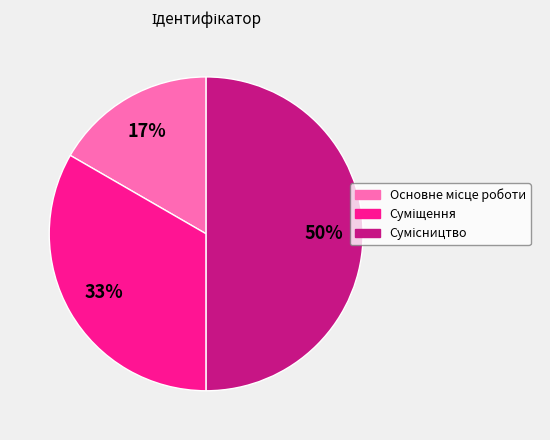

To the nearest percent, what is the average slice percentage?

33%